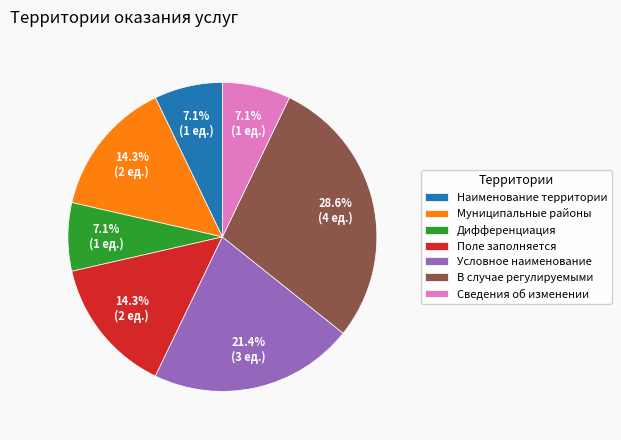

Is it true that Условное наименование is 36% of the pie?

False